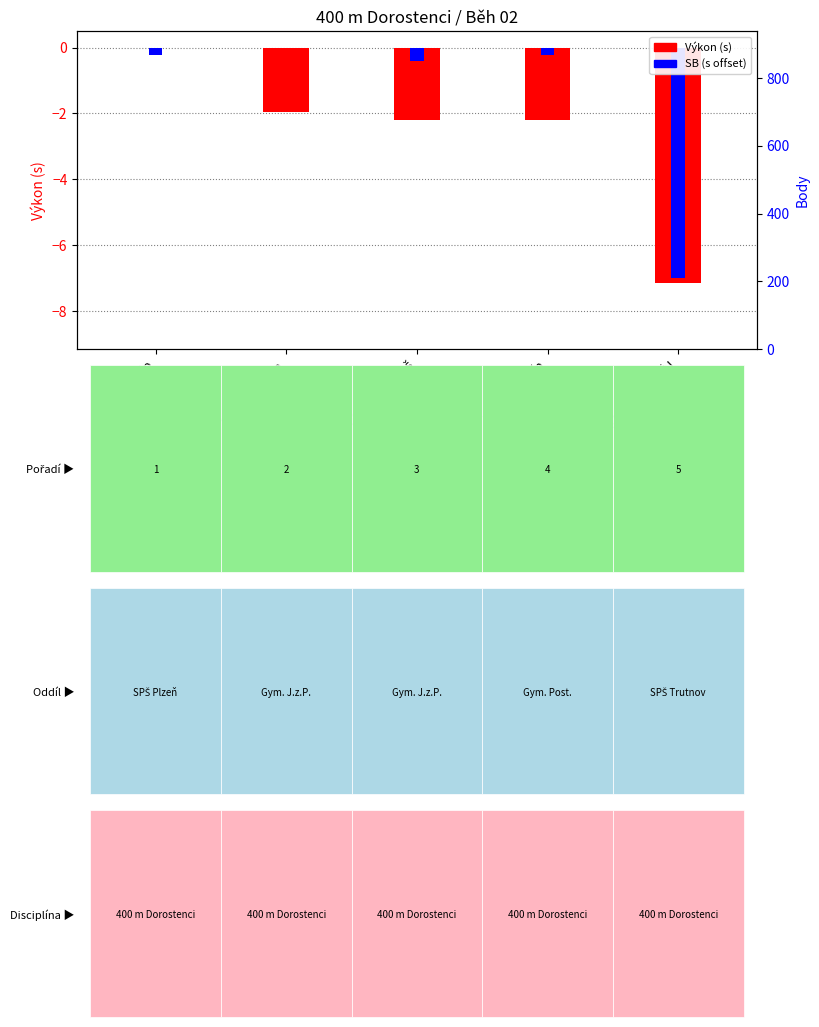

What position from the right is Ličman Filip?

5